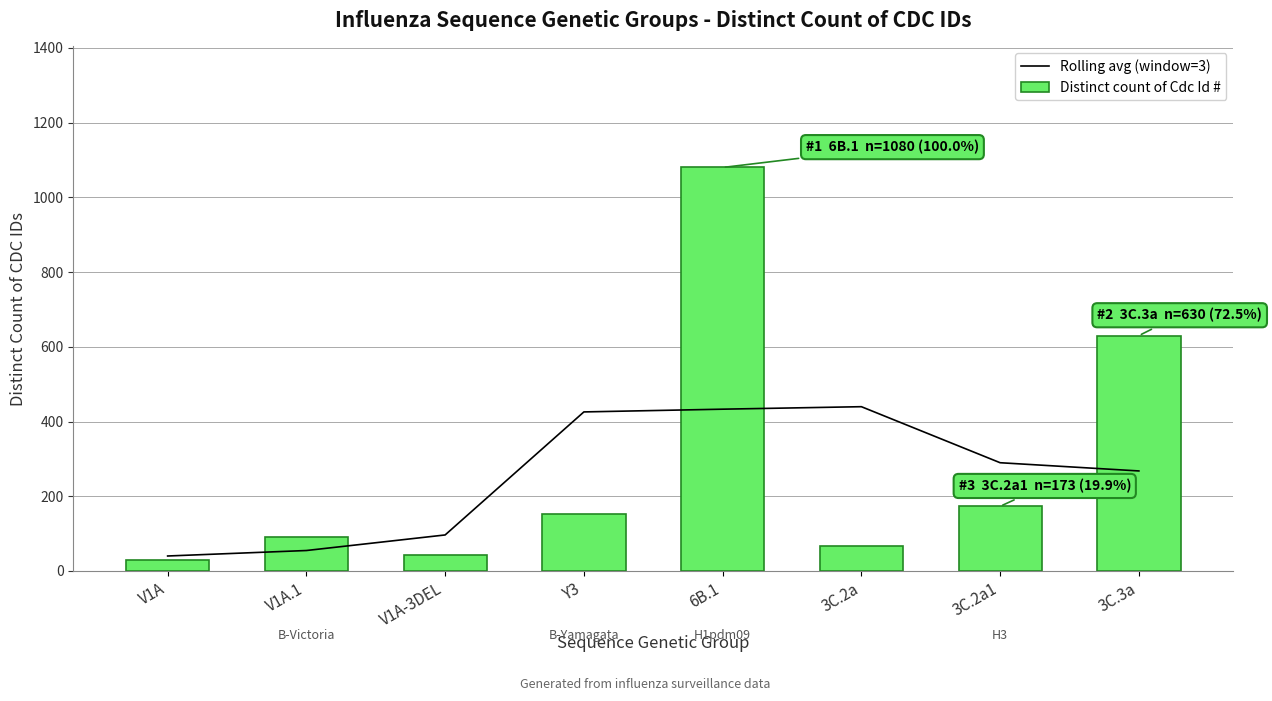

What is the lowest value of the Distinct count of Cdc Id # series?

28